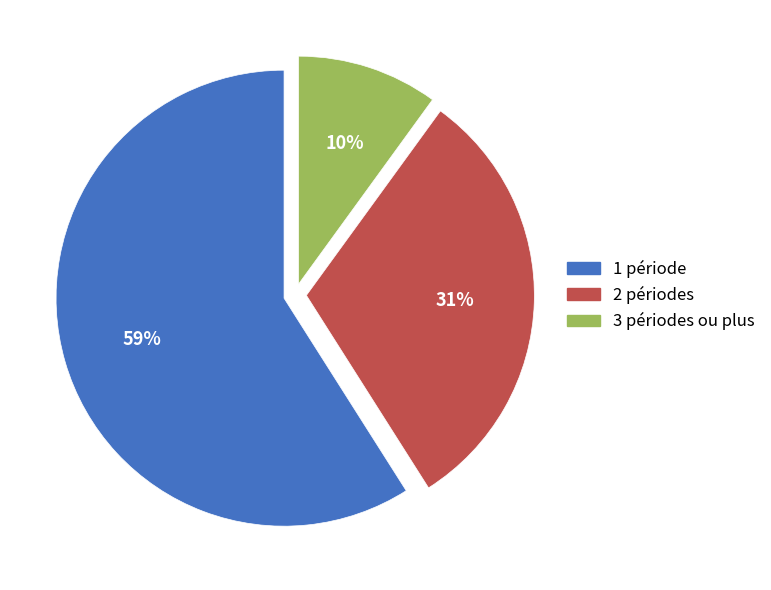

To the nearest percent, what is the combined percentage of 2 périodes and 3 périodes ou plus?

41%